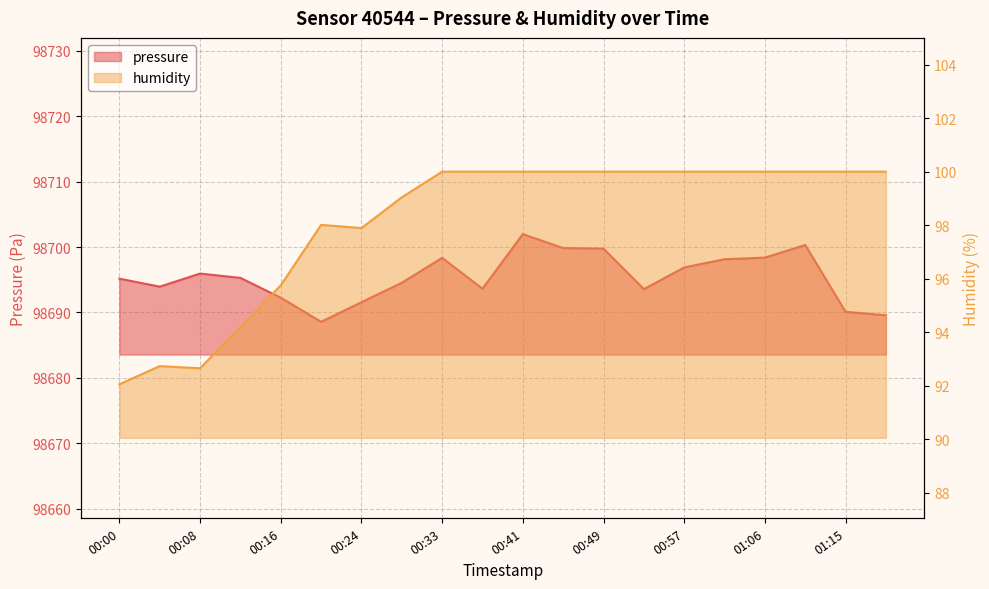

What is the difference between the humidity values at 00:00 and 01:11?

8.0